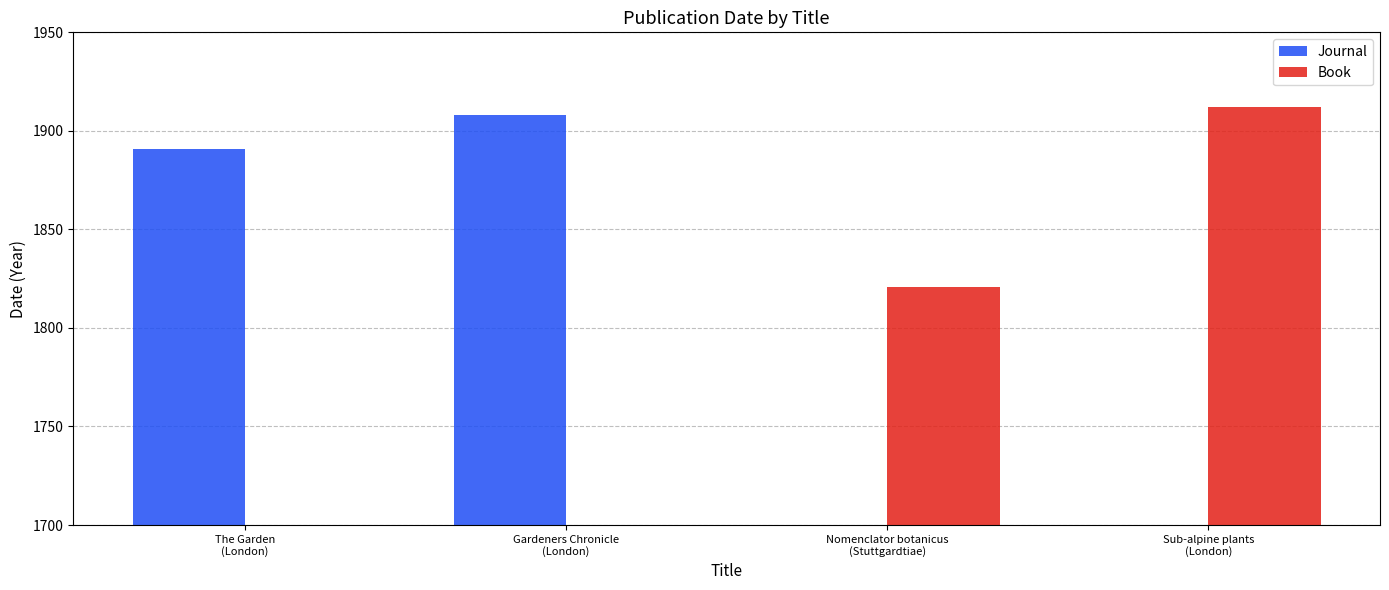

How many values in the Journal series exceed 1891?

1